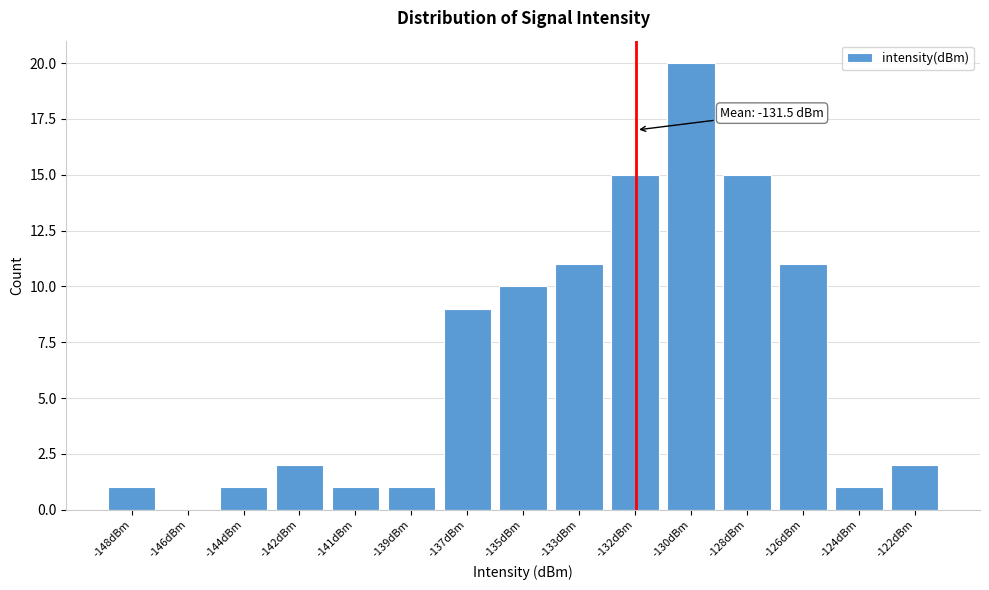

Reading left to right, list all the values displayed in this chart.

-148dBm=1	-146dBm=0	-144dBm=1	-142dBm=2	-141dBm=1	-139dBm=1	-137dBm=9	-135dBm=10	-133dBm=11	-132dBm=15	-130dBm=20	-128dBm=15	-126dBm=11	-124dBm=1	-122dBm=2